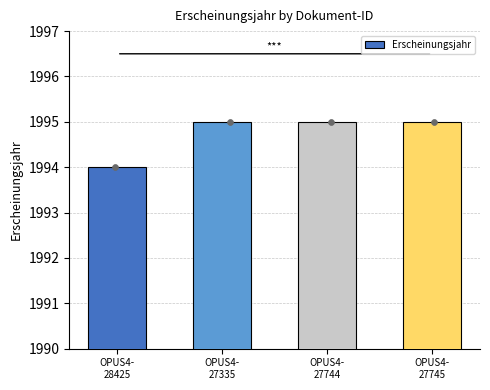

Approximately how many times larger is the value at OPUS4-
27744 compared to OPUS4-
28425?

1.0